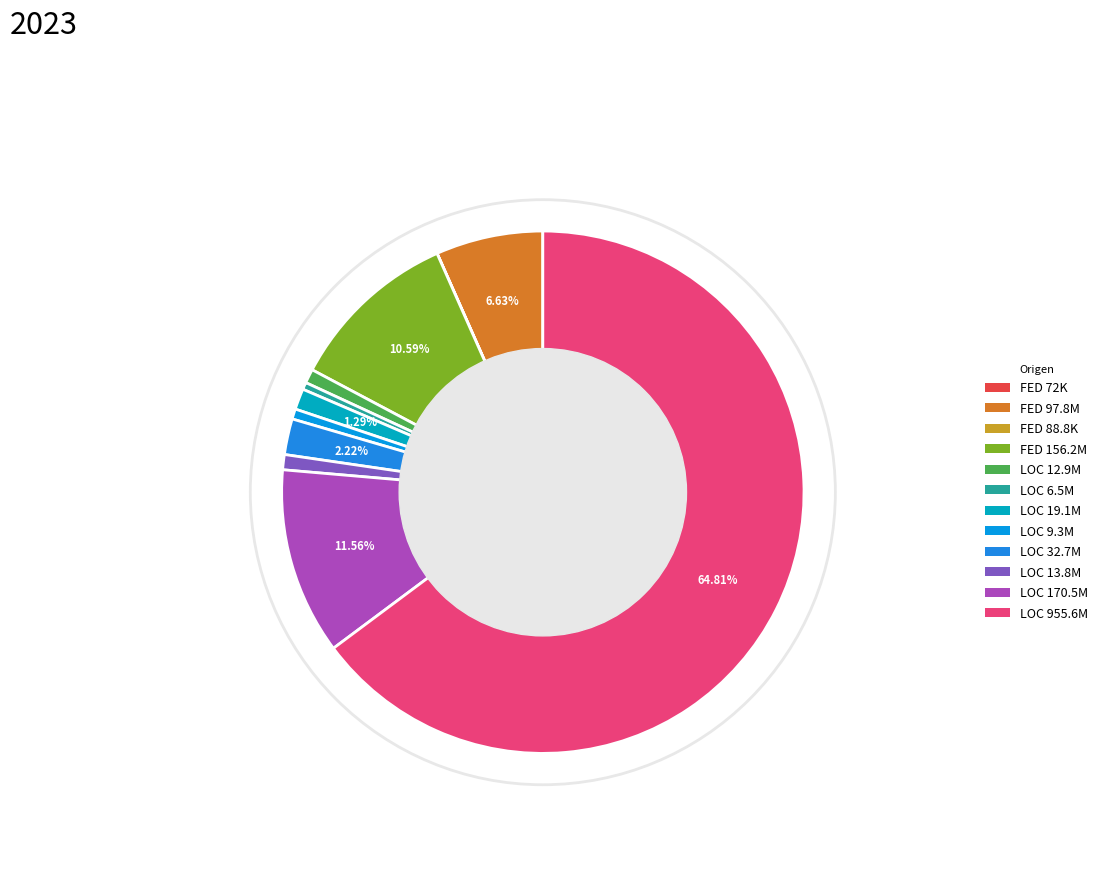

Rank the categories by value from lowest to highest.

FEDERAL (72082.84), FEDERAL (88785.13), LOCAL (6538092), LOCAL (9299954), LOCAL (12853313), LOCAL (13801901), LOCAL (19063030), LOCAL (32731550), FEDERAL (97759096), FEDERAL (156227448), LOCAL (170525184), LOCAL (955612907)